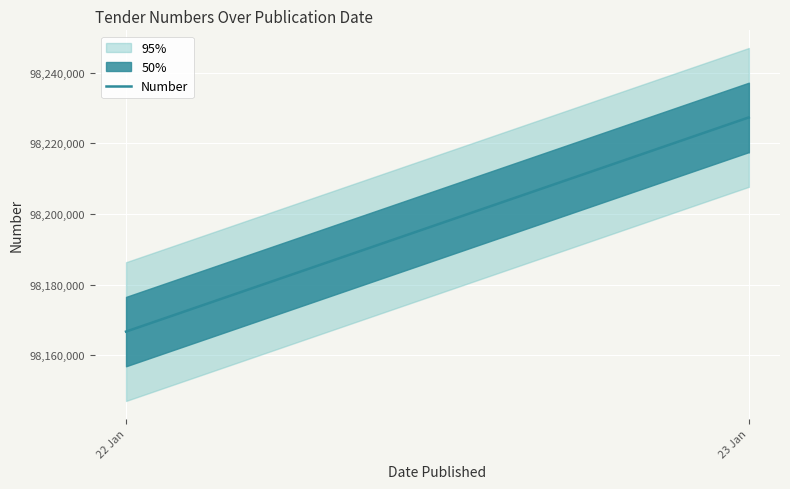

What is the value of the 3rd point from the left?

98227361